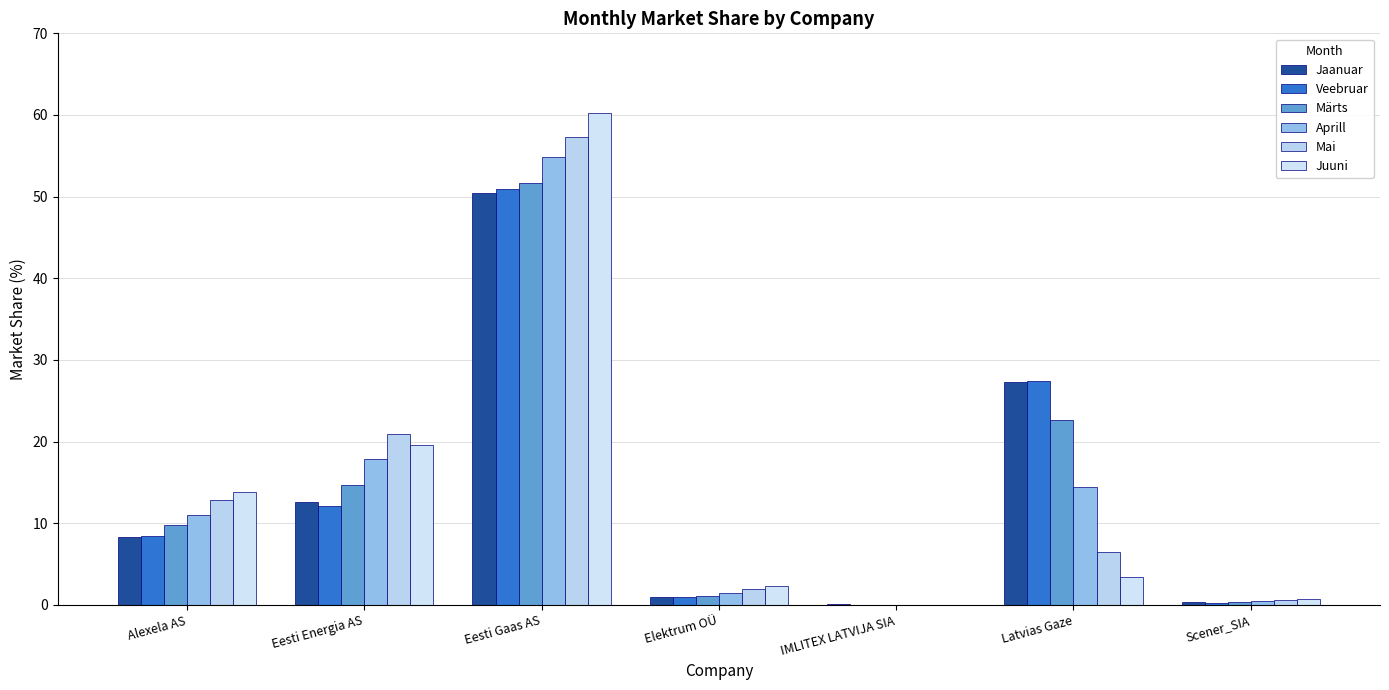

Which series has the largest range (max minus min)?

Juuni